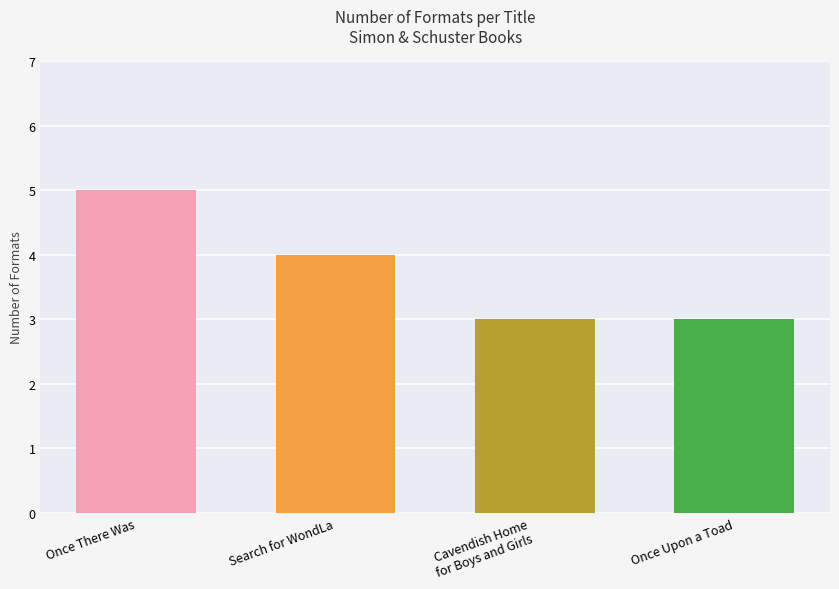

What is the greatest value displayed?

5